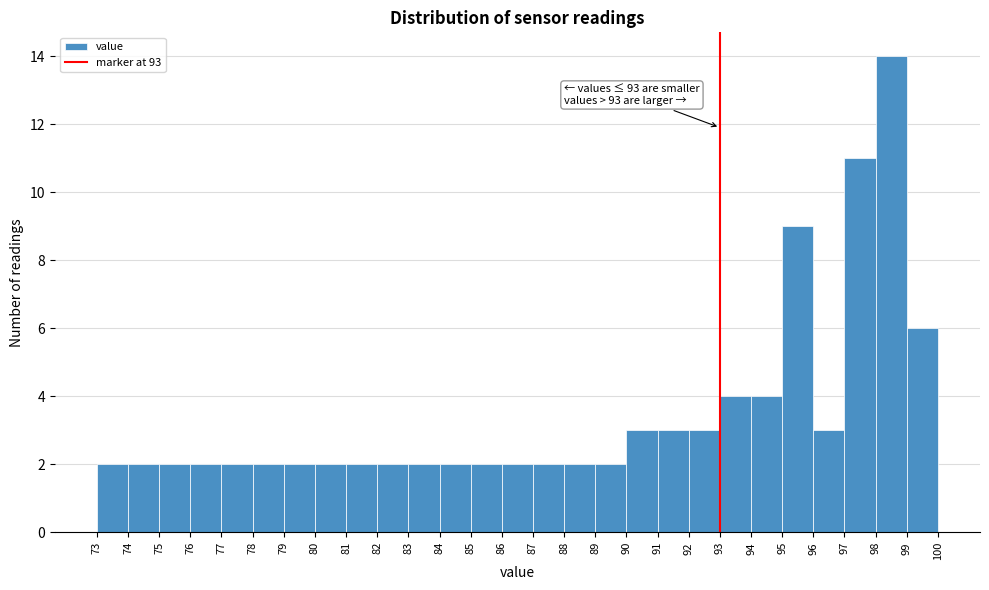

Over which range of the x-axis is the bar tallest?

98 to 99